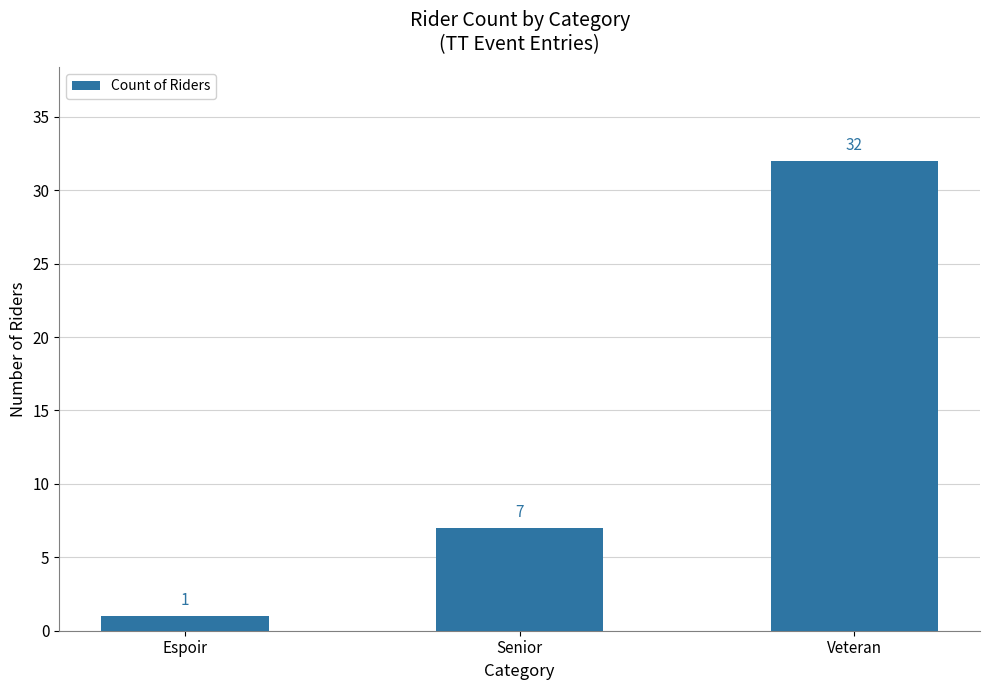

List the labels in order of value, smallest first.

Espoir, Senior, Veteran